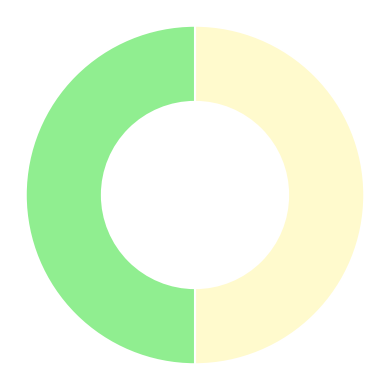

To the nearest percent, what is the difference between the largest and smallest slice percentages?

50%